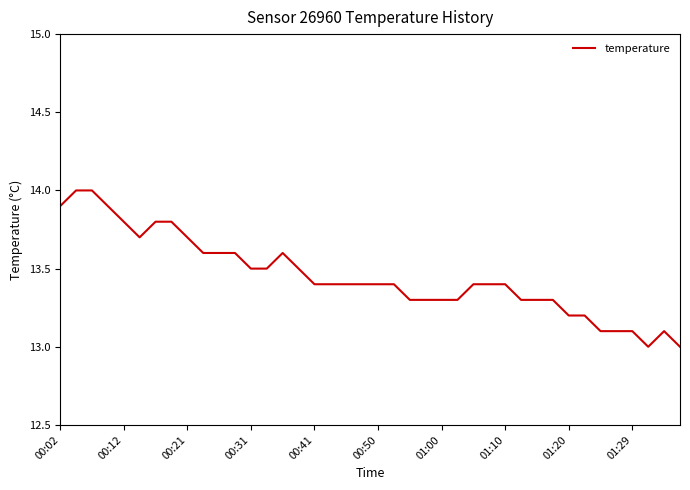

Does the chart display data point markers on the line(s)?

No